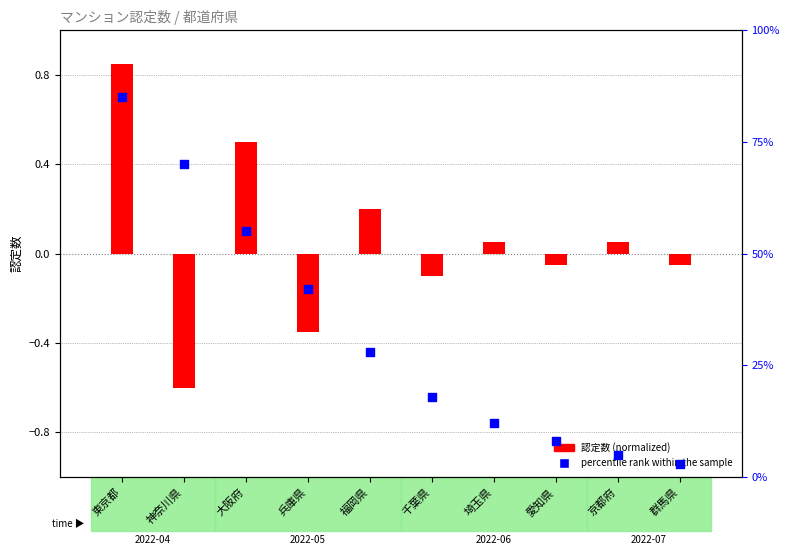

What is the total value across all series at 福岡県?

28.2